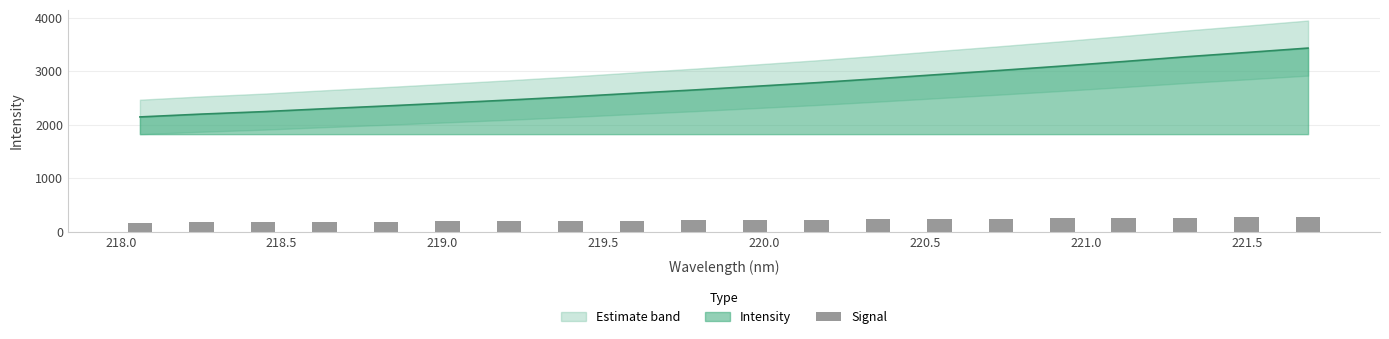

What is the maximum value for Intensity?

3434.6